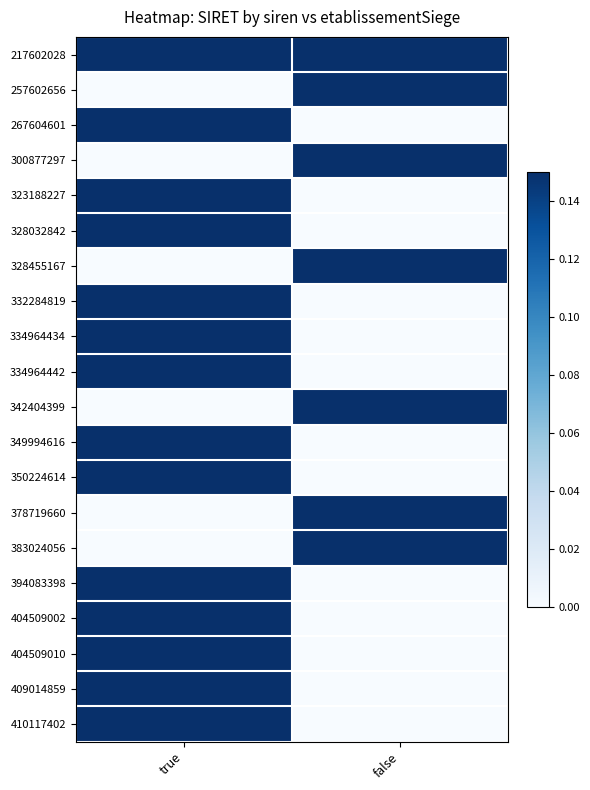

Reading left to right, what are all the values shown in this chart?

217602028: true=0.1	false=0.1
257602656: true=0.0	false=0.1
267604601: true=0.1	false=0.0
300877297: true=0.0	false=0.1
323188227: true=0.1	false=0.0
328032842: true=0.1	false=0.0
328455167: true=0.0	false=0.1
332284819: true=0.1	false=0.0
334964434: true=0.1	false=0.0
334964442: true=0.1	false=0.0
342404399: true=0.0	false=0.1
349994616: true=0.1	false=0.0
350224614: true=0.1	false=0.0
378719660: true=0.0	false=0.1
383024056: true=0.0	false=0.1
394083398: true=0.1	false=0.0
404509002: true=0.1	false=0.0
404509010: true=0.1	false=0.0
409014859: true=0.1	false=0.0
410117402: true=0.1	false=0.0